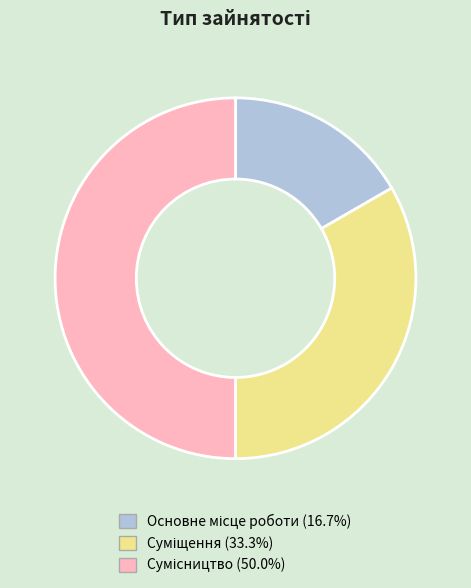

To the nearest percent, what is the difference between the Суміщення and Основне місце роботи slice percentages?

17%